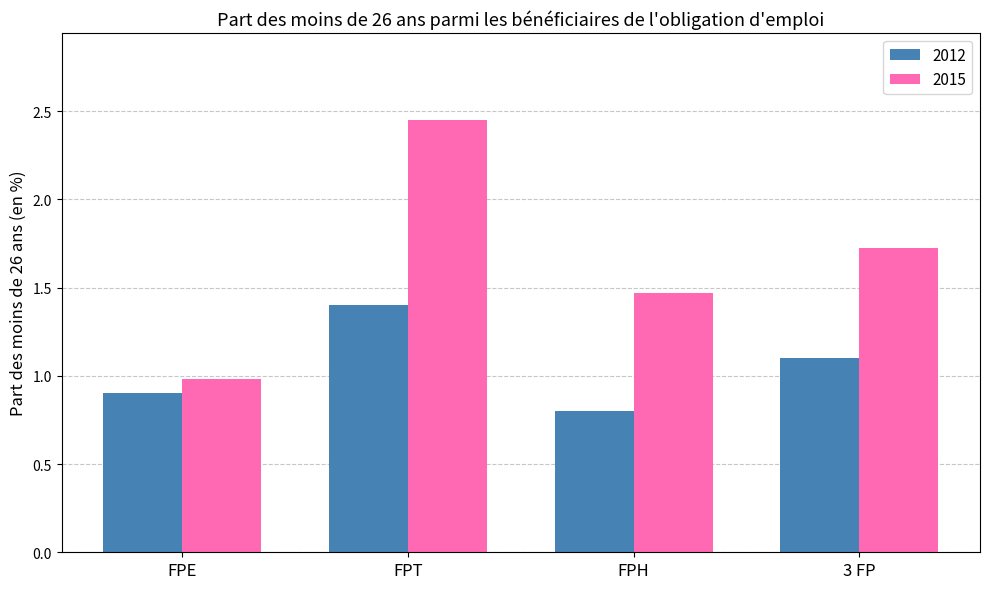

How many groups of bars are there?

4